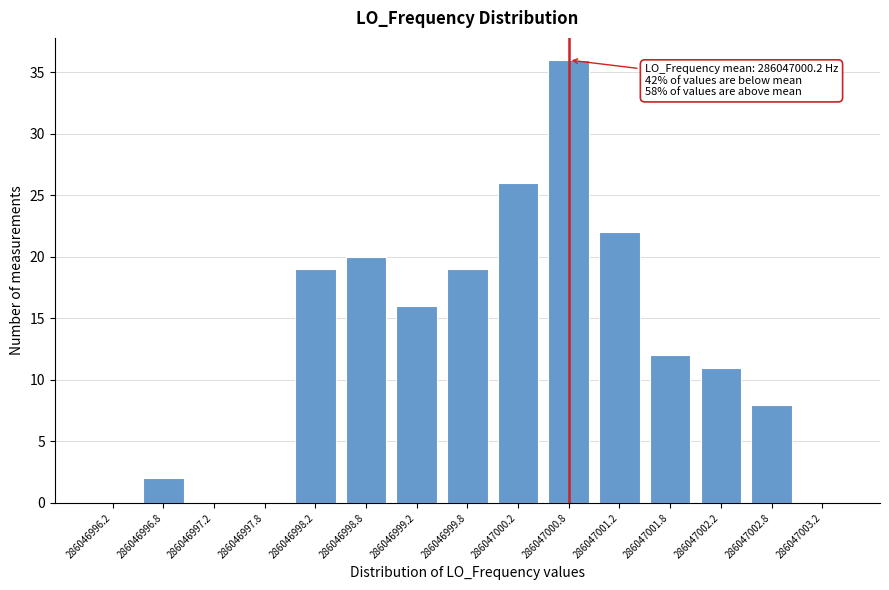

Reading left to right, list all the values displayed in this chart.

286046996.2=0	286046996.8=2	286046997.2=0	286046997.8=0	286046998.2=19	286046998.8=20	286046999.2=16	286046999.8=19	286047000.2=26	286047000.8=36	286047001.2=22	286047001.8=12	286047002.2=11	286047002.8=8	286047003.2=0